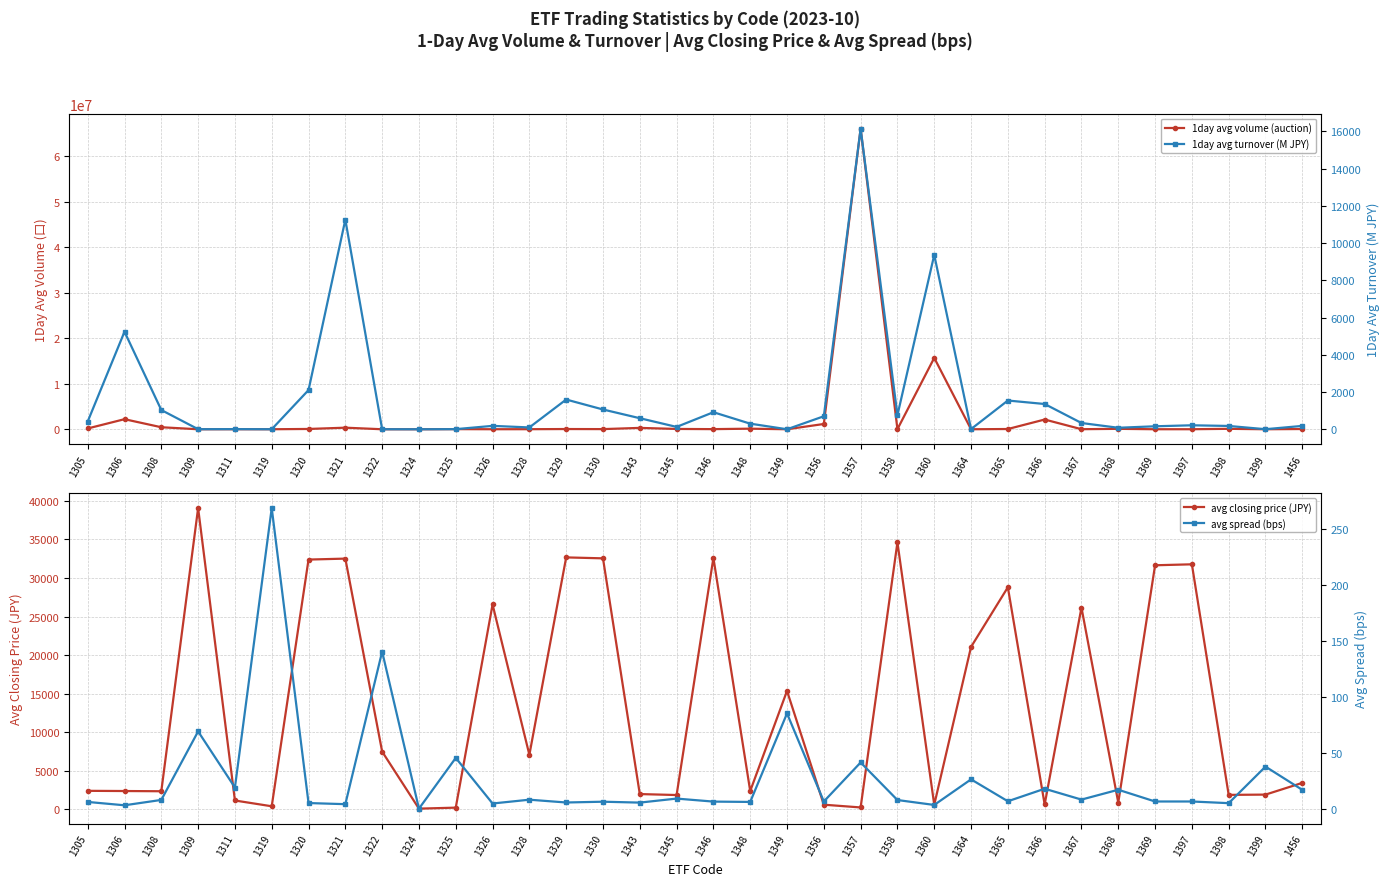

Read the avg spread (bps) value at 1320.

5.0